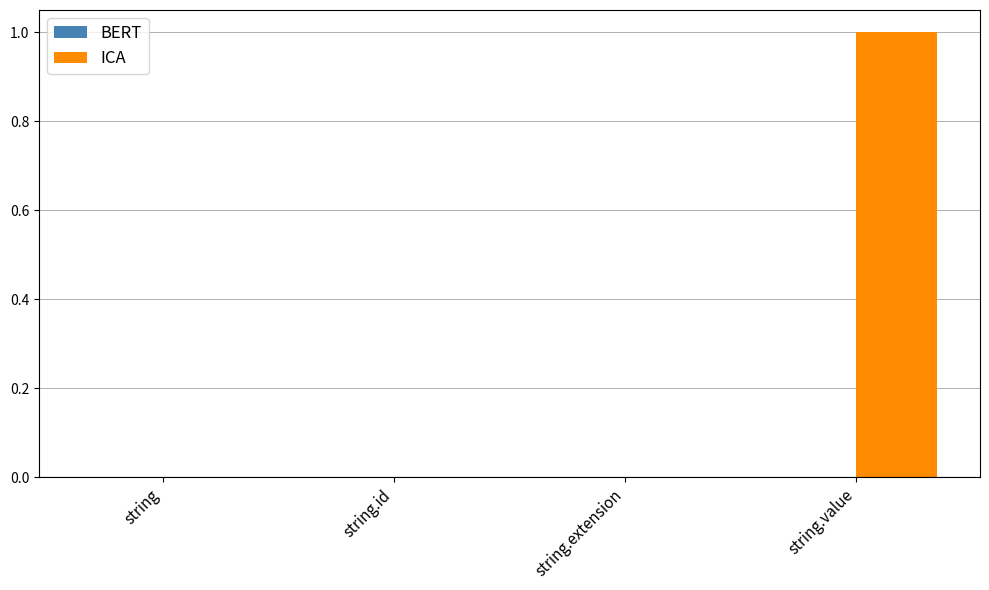

The chart shows a value of 0 at string.value. True or false?

False